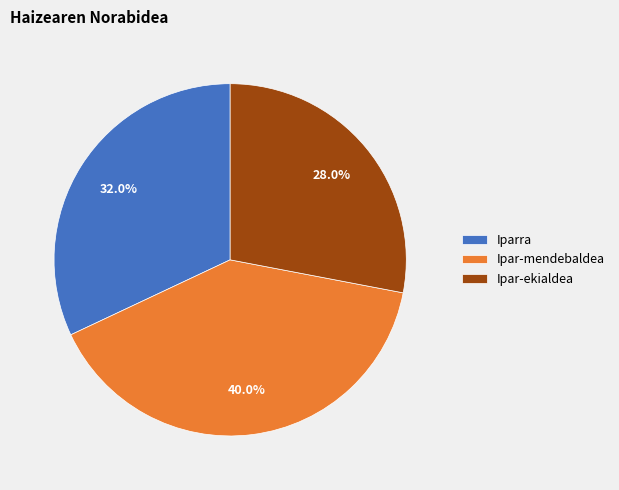

What is the largest slice in the pie chart?

Ipar-mendebaldea